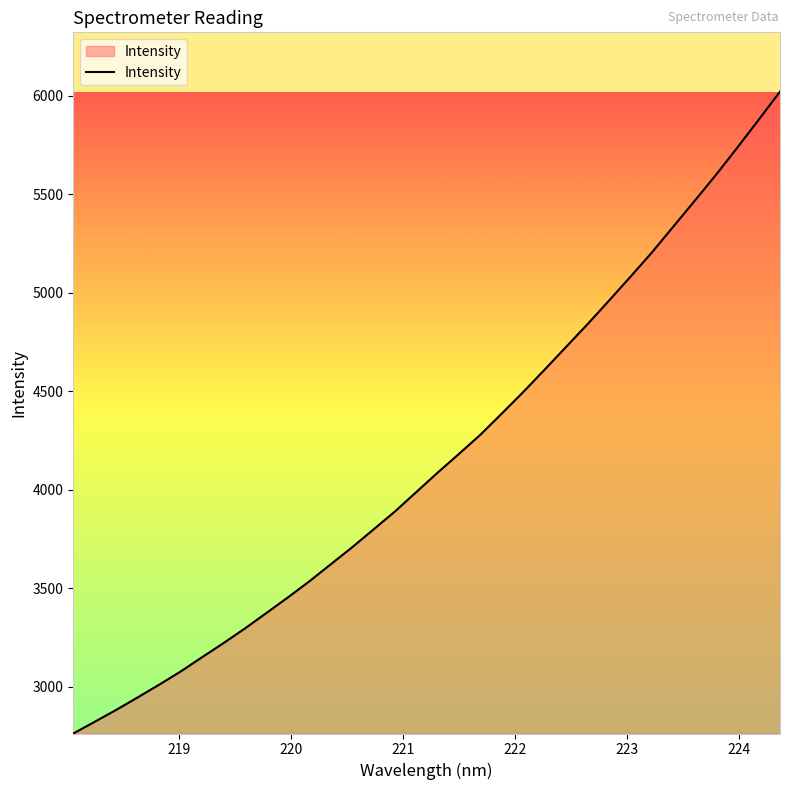

What is the minimum value shown in the chart?

2763.0